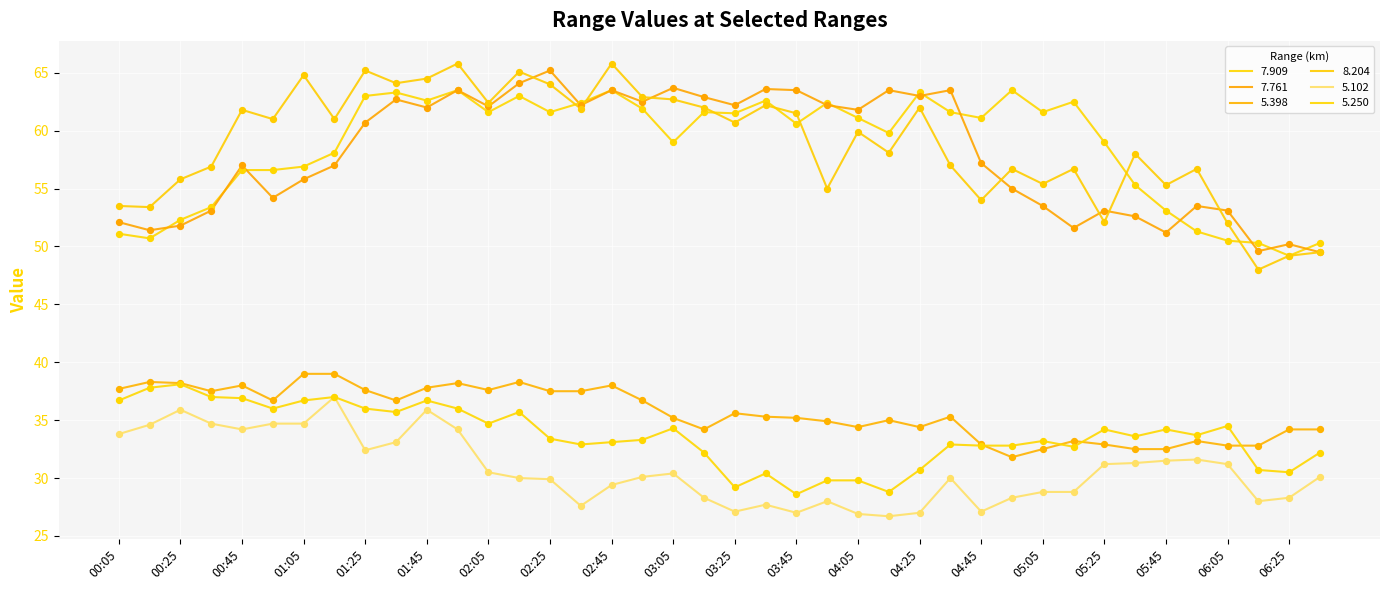

Which series has the largest total across all categories?

8.204